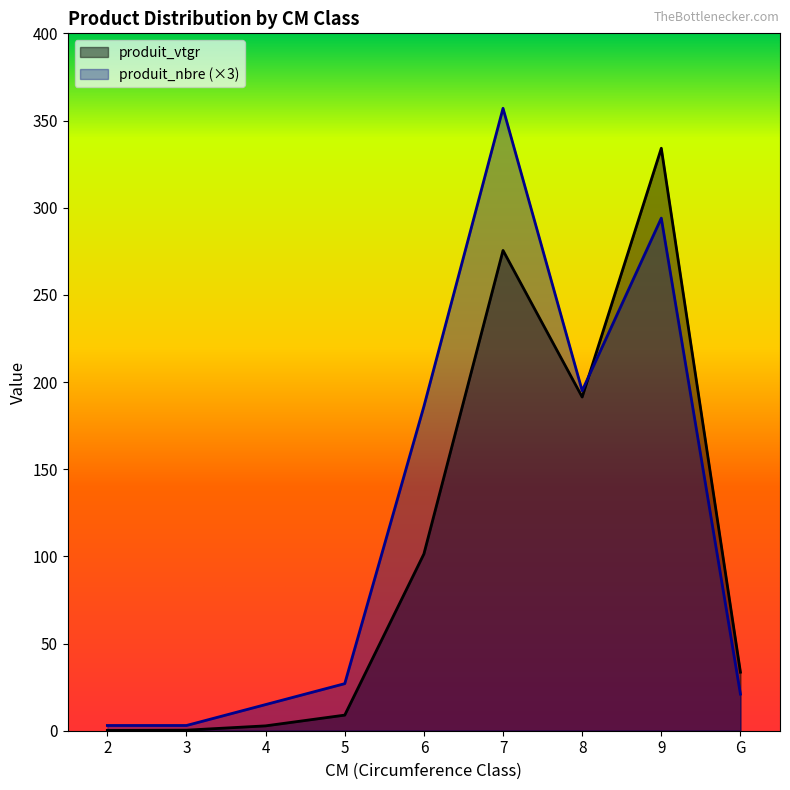

What is the sum of the produit_nbre values at 5 and G?

48.0